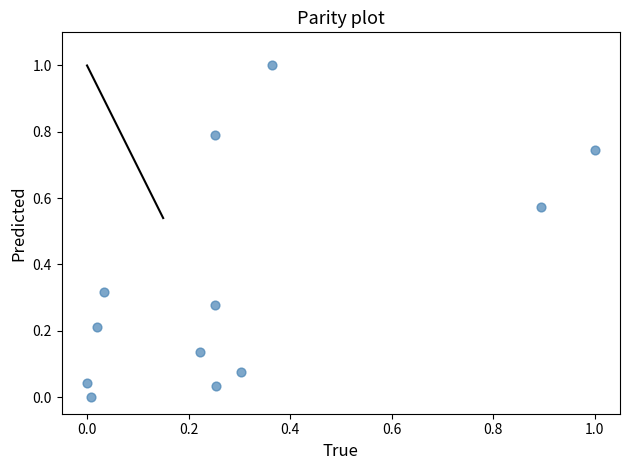

What is the range of X values (max minus min)?

1.0